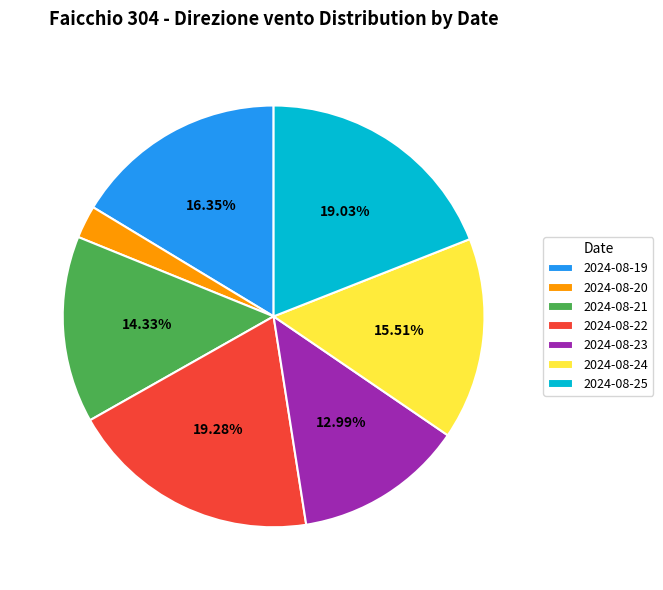

To the nearest percent, what is the average slice percentage?

14%